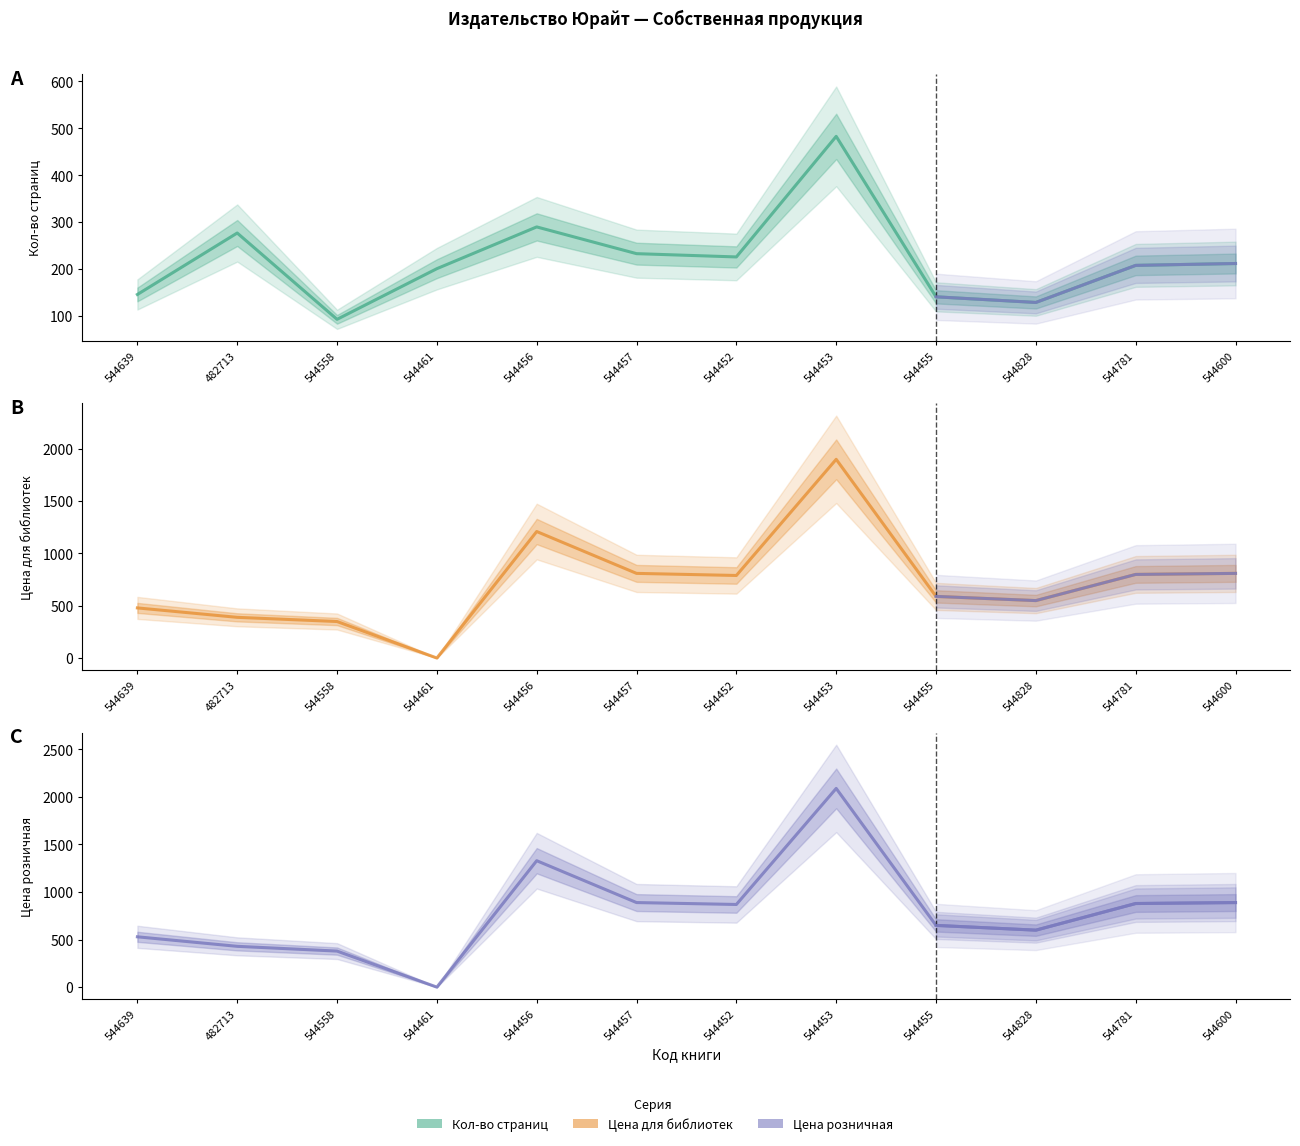

Reading left to right, transcribe all the data shown in this chart.

Кол-во страниц: 146	277	93	201	290	233	226	483	141	129	208	212
Цена для библиотек: 479	389	349	0	1209	809	789	1899	589	549	799	809
Цена розничная: 529	429	379	0	1329	889	869	2089	649	599	879	889